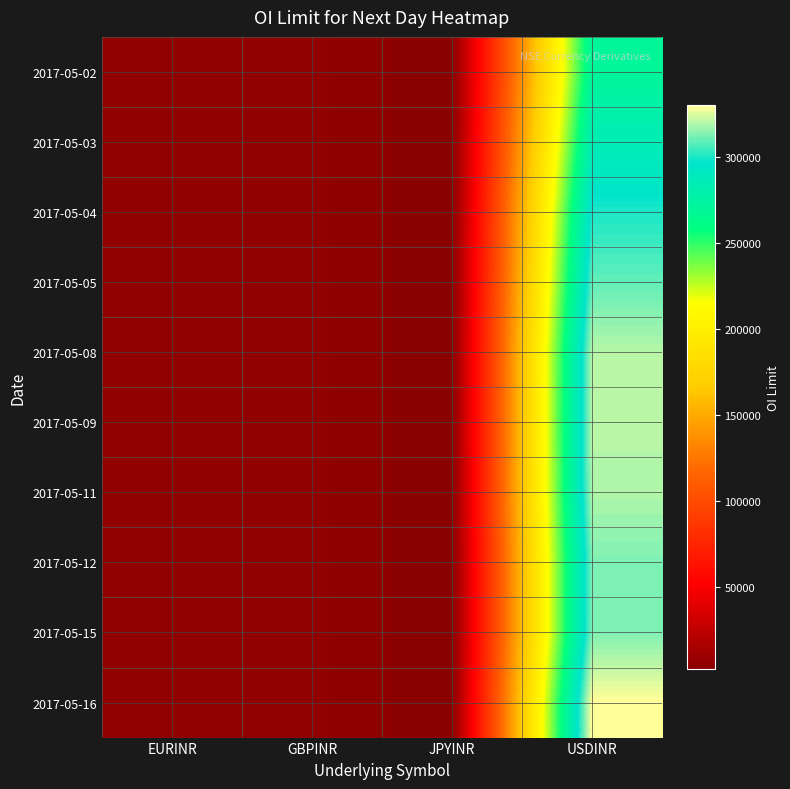

Rank the series by their maximum value, from highest to lowest.

2017-05-16, 2017-05-09, 2017-05-08, 2017-05-11, 2017-05-15, 2017-05-12, 2017-05-05, 2017-05-04, 2017-05-03, 2017-05-02